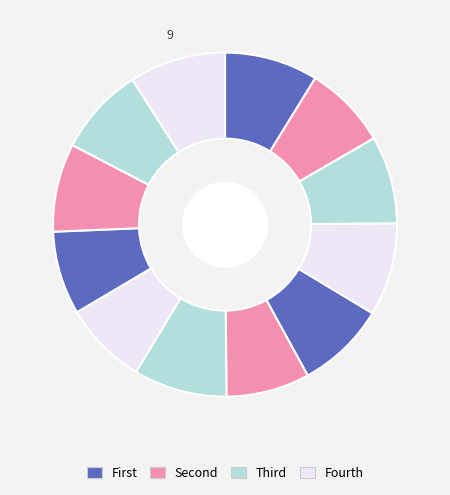

How many segments does this pie chart have?

12